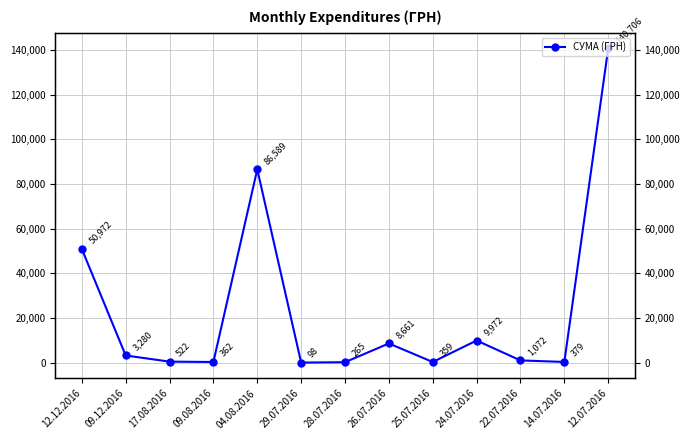

How many interior local peaks (higher than both neighbors) does the data have?

3